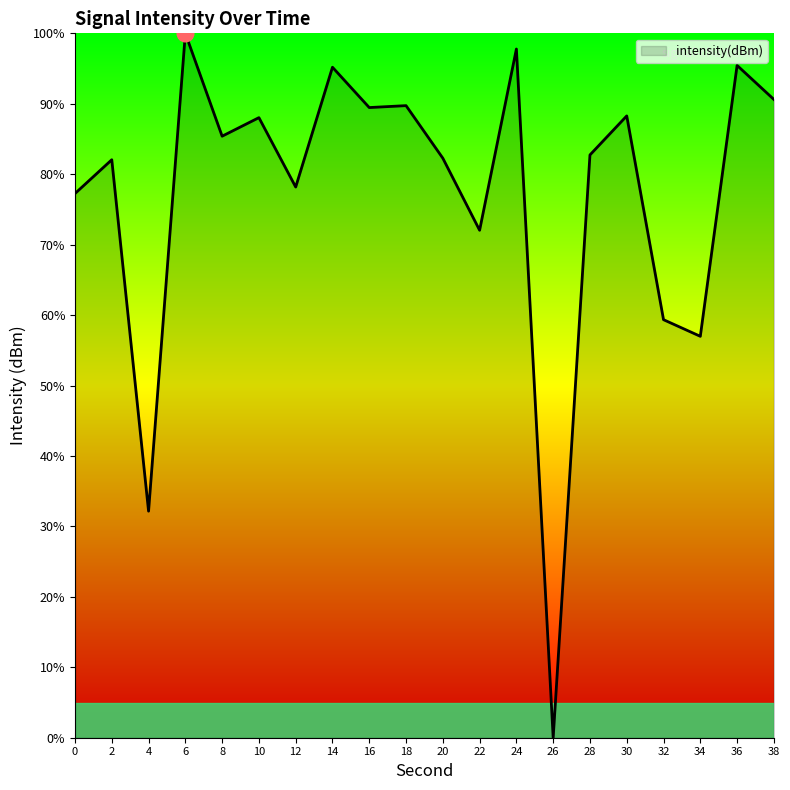

What is the approximate value at 28?

82.7